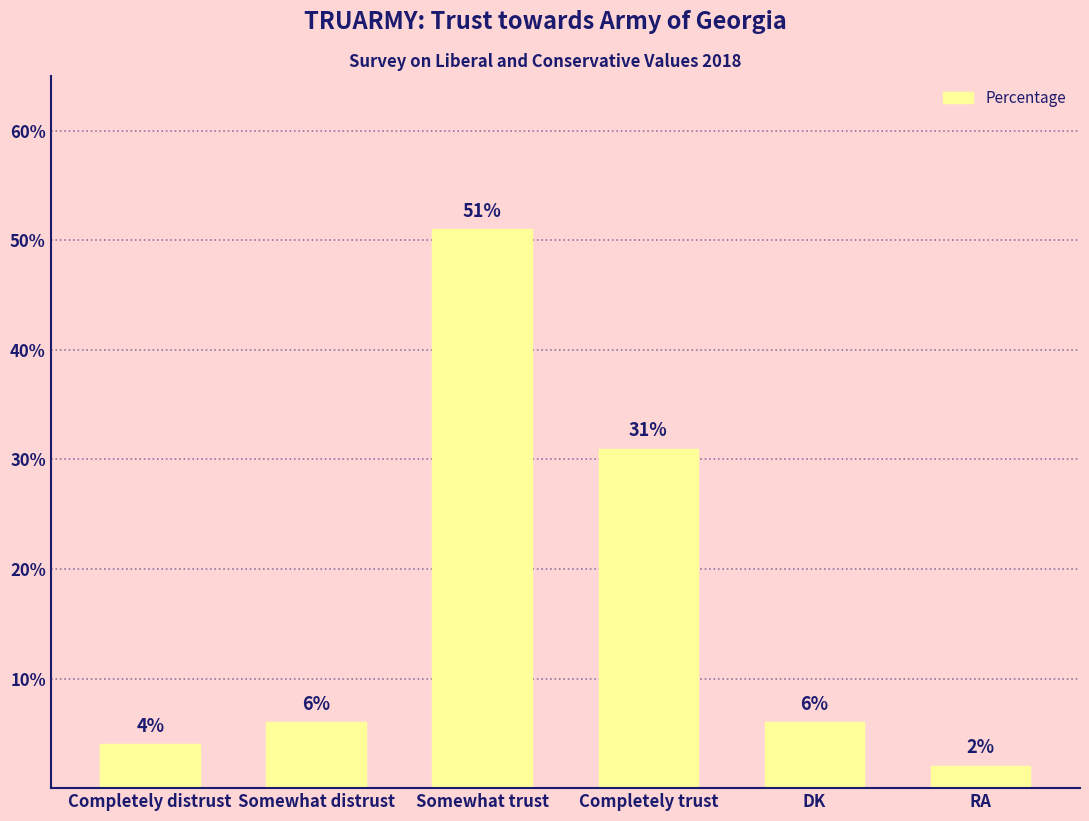

The chart shows a value of 9 at Somewhat distrust. True or false?

False